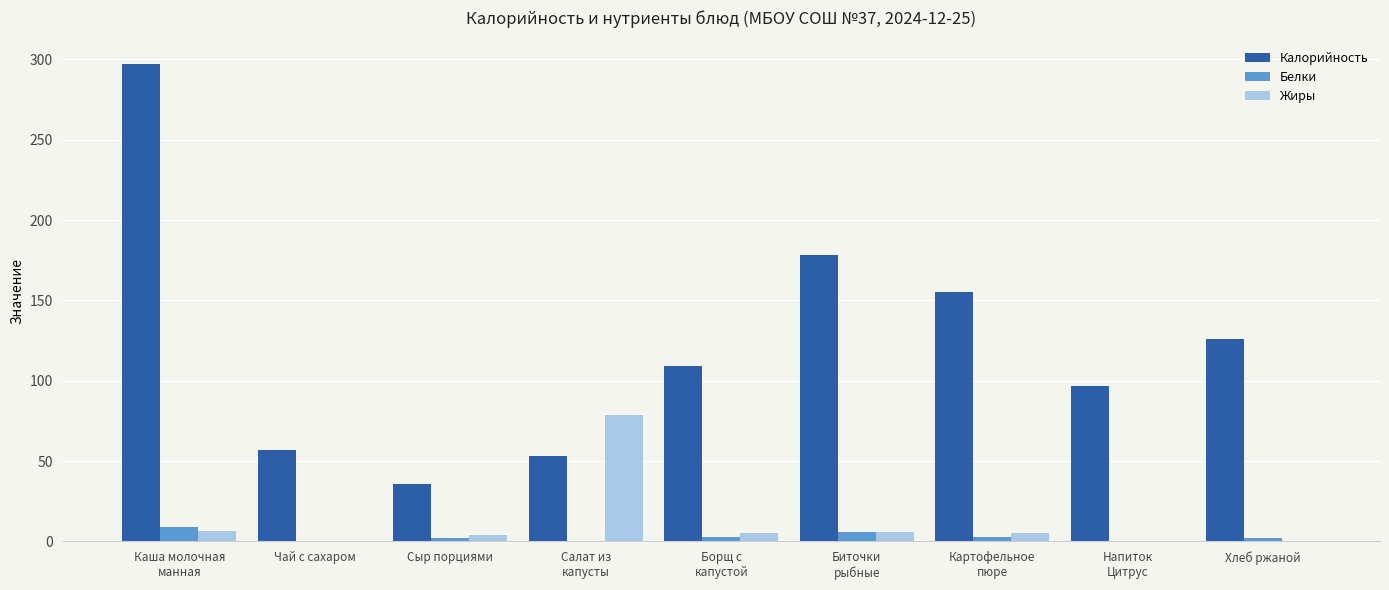

Which series has the widest spread of values?

Калорийность